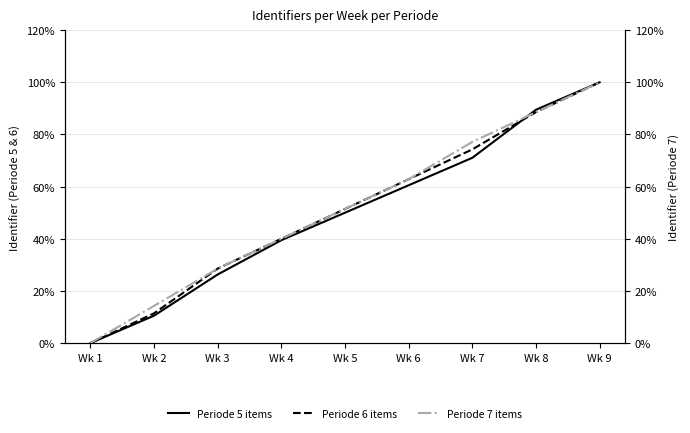

What is the value of the Periode 5 items point at the 8th from the left?

89.5